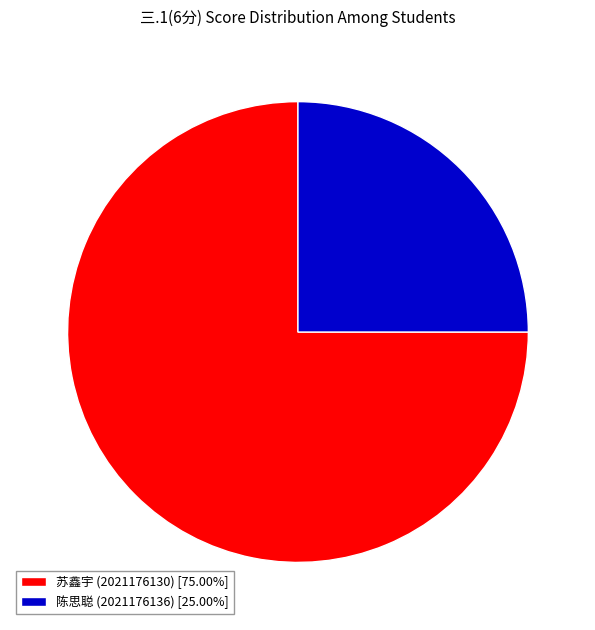

Is there a majority slice in this chart?

Yes